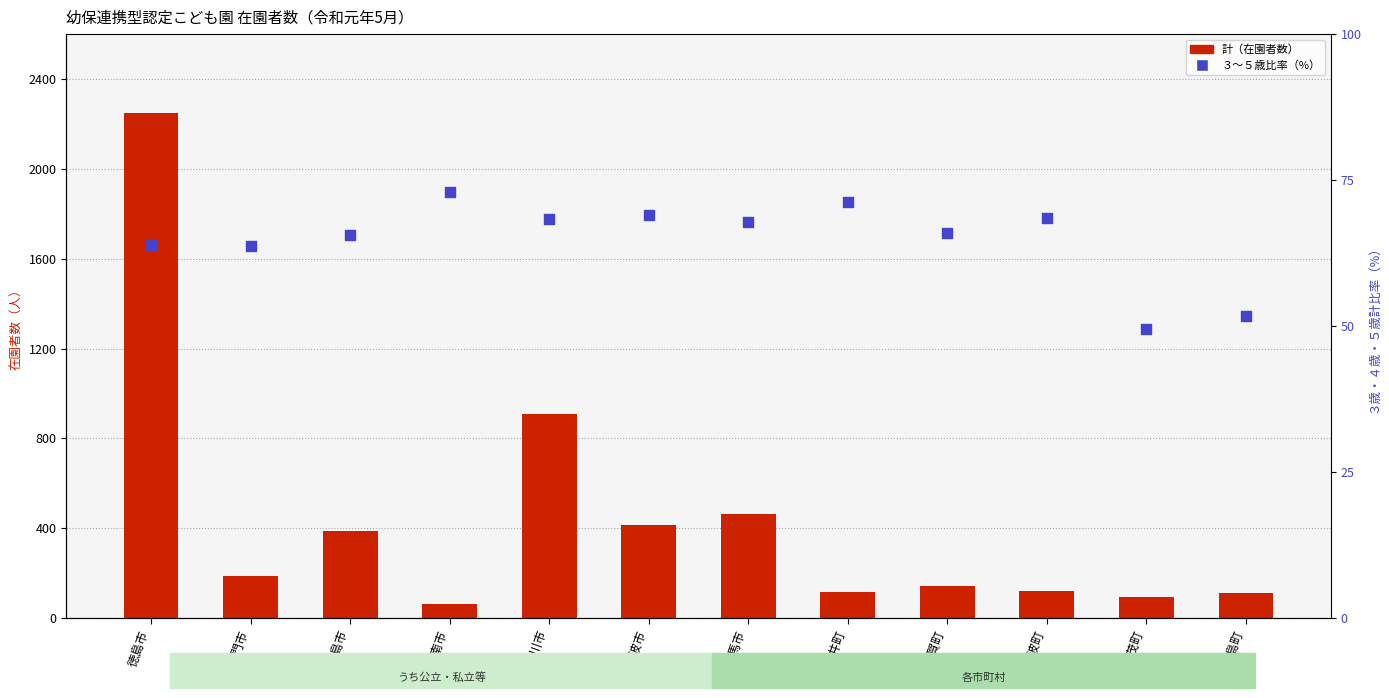

At which category is the sum across all series the highest?

徳島市